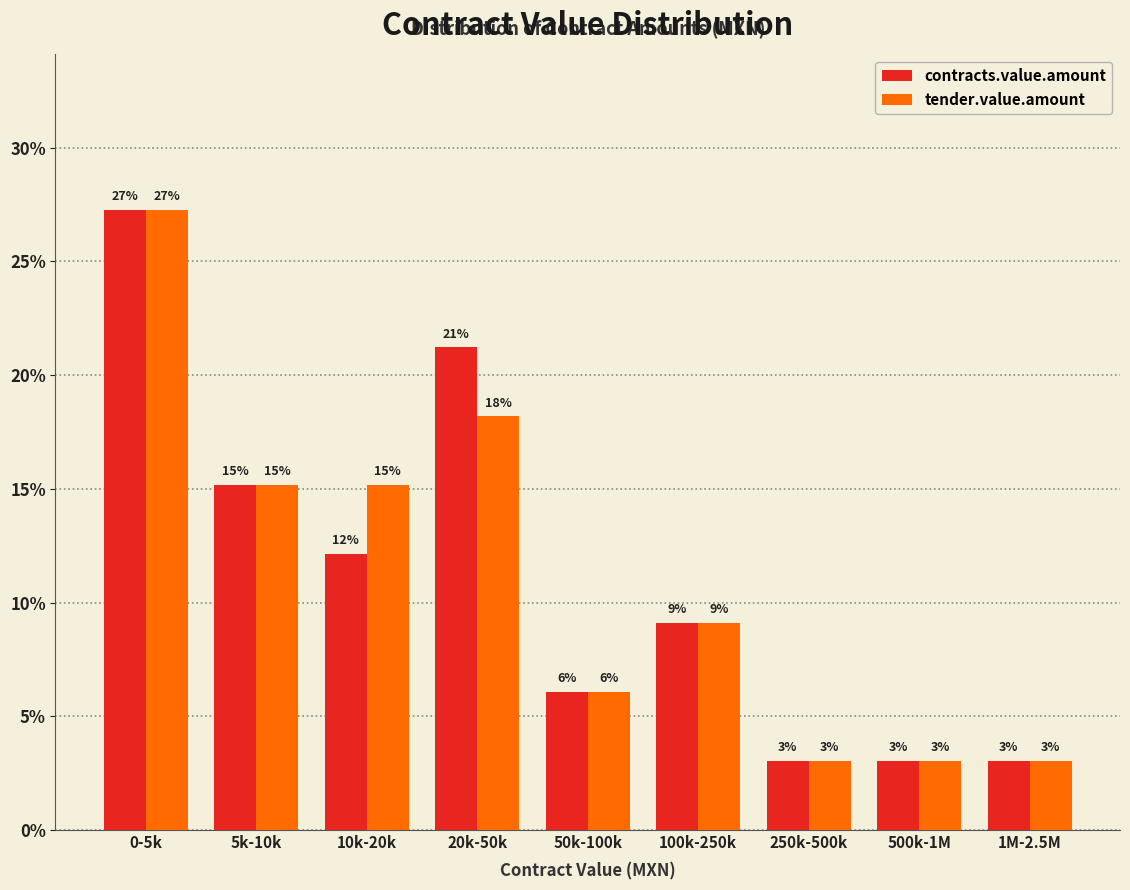

Does the chart contain stacked bars?

No